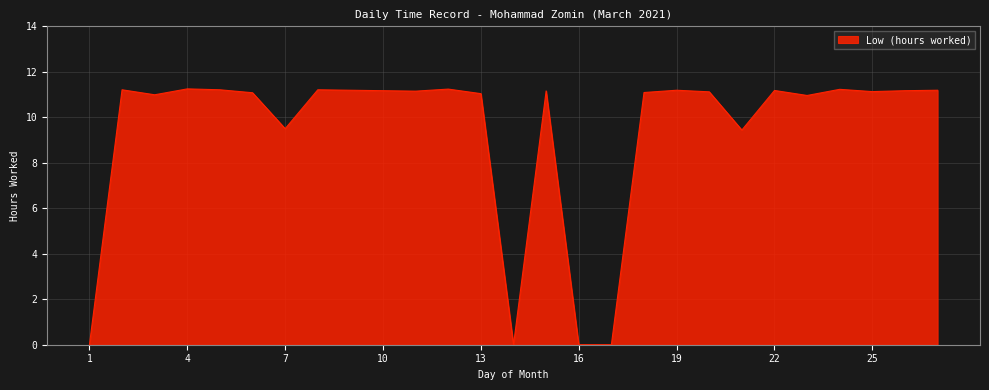

How many points are lower than both their immediate neighbors (excluding endpoints)?

7